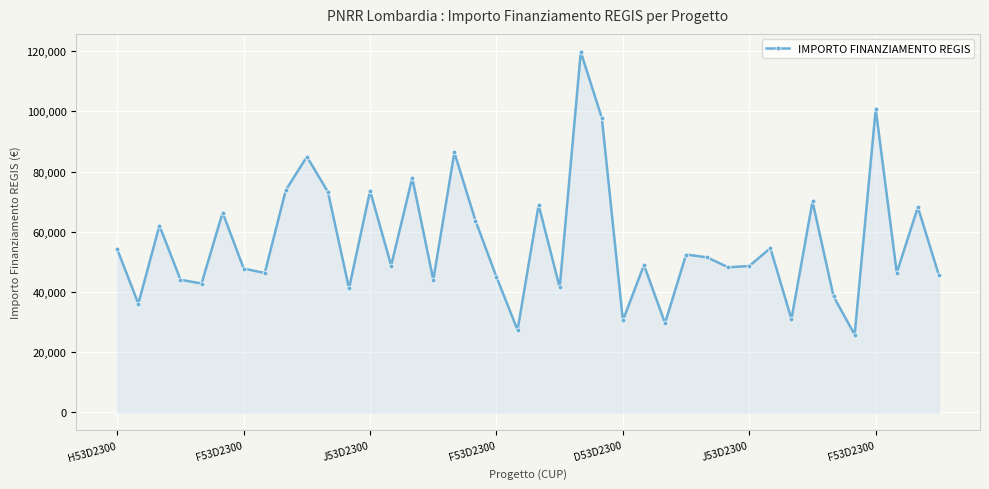

What is the maximum value shown in the chart?

119783.4